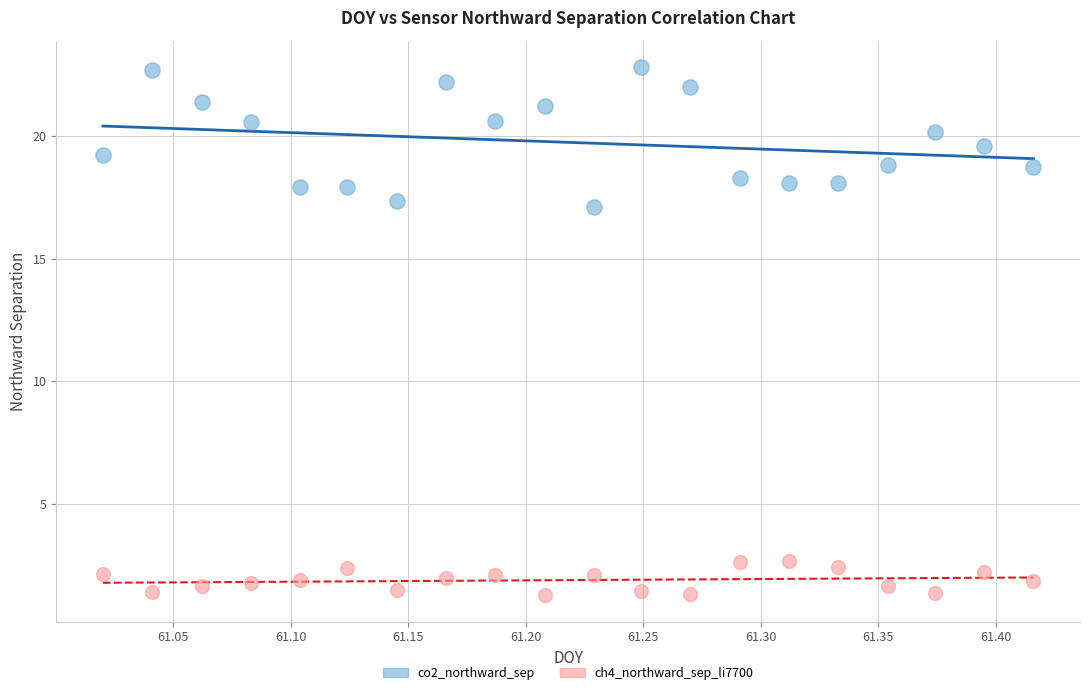

Which series reaches the minimum Y coordinate?

ch4_northward_sep_li7700